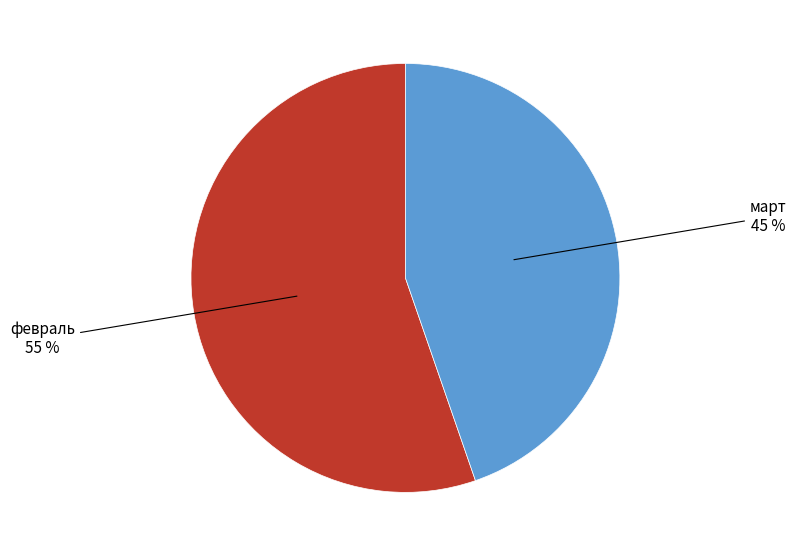

To the nearest percent, what is the average slice percentage?

50%